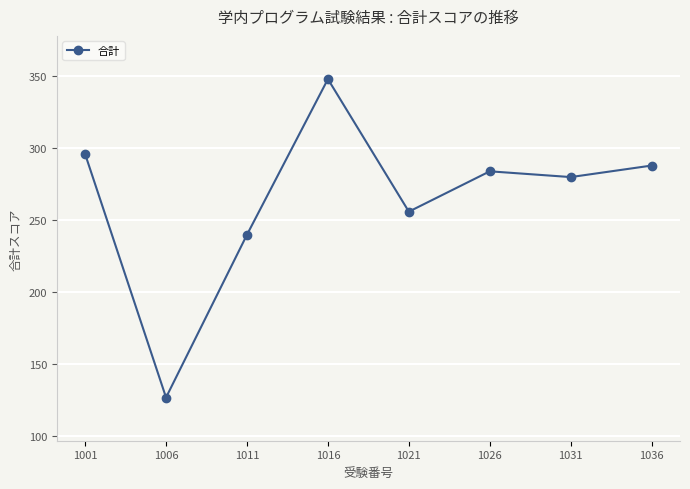

Between 1011 and 1001, which is larger?

1001